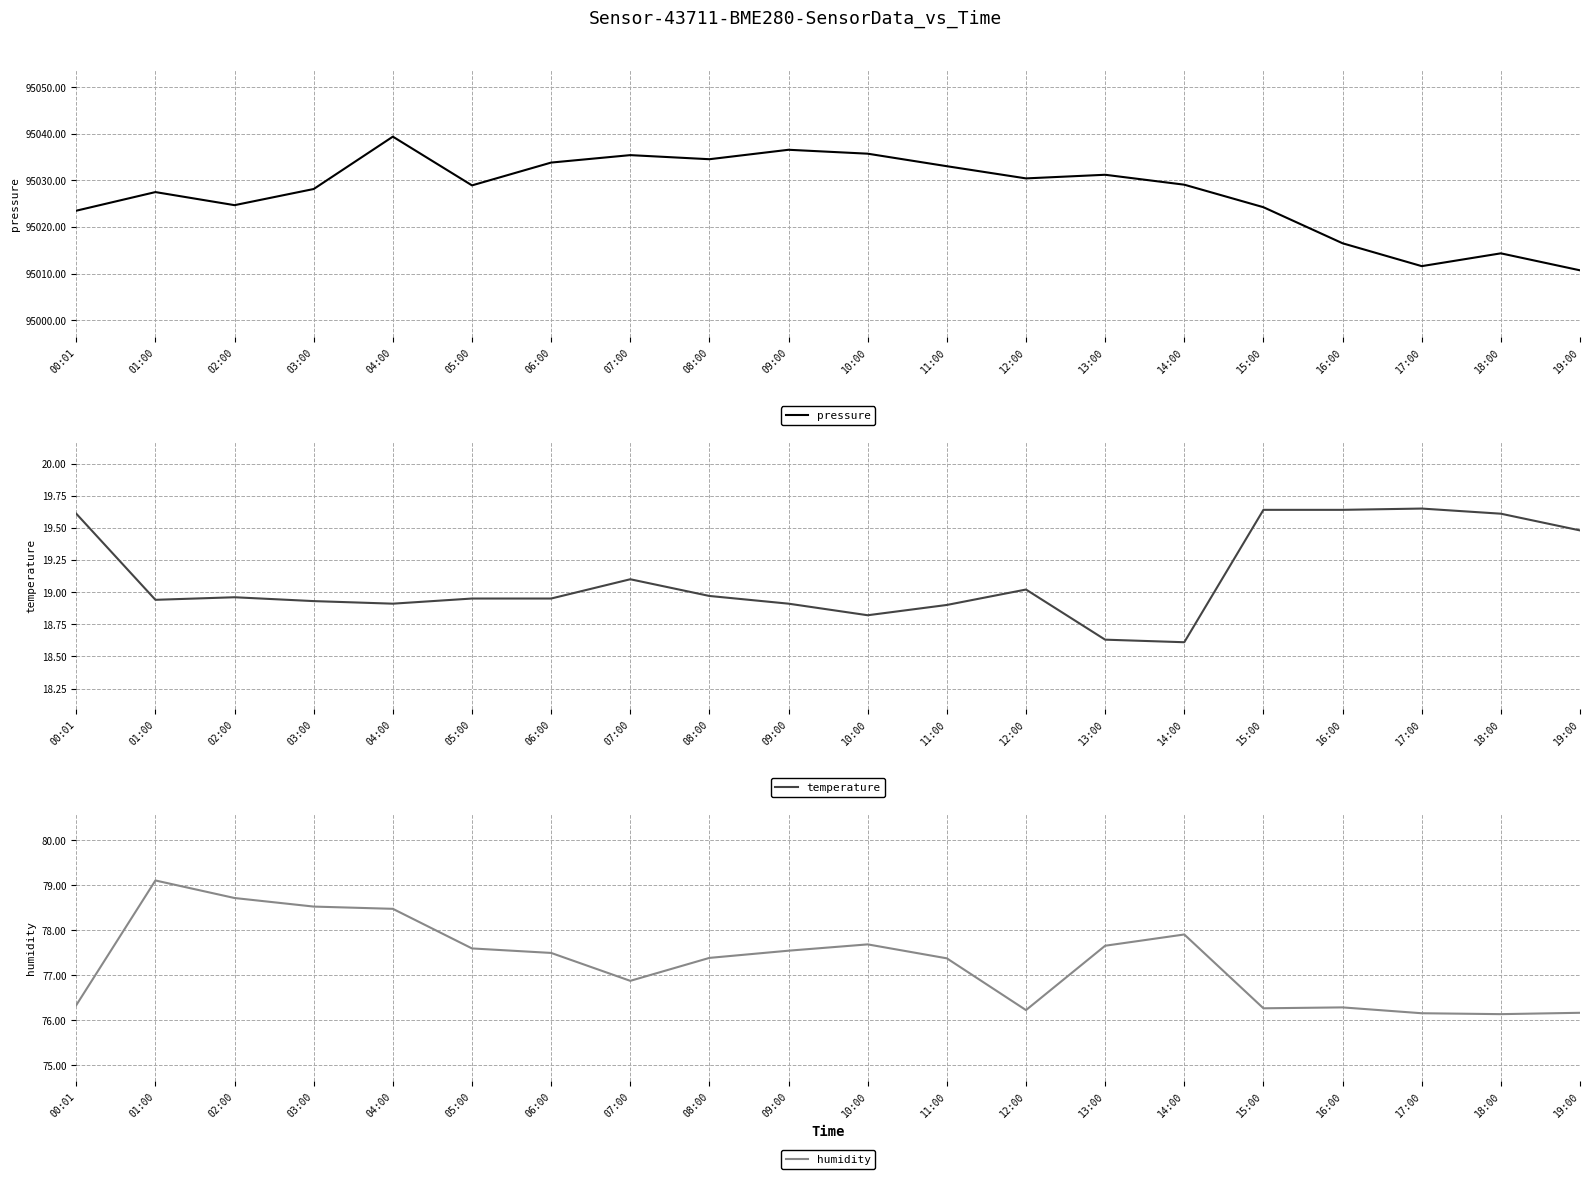

List the series in order of their peak value, lowest first.

temperature, humidity, pressure